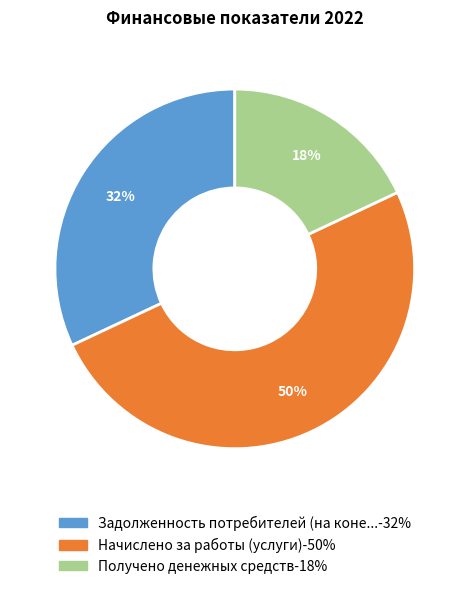

To the nearest percent, what is the difference between the largest and smallest slice percentages?

32%